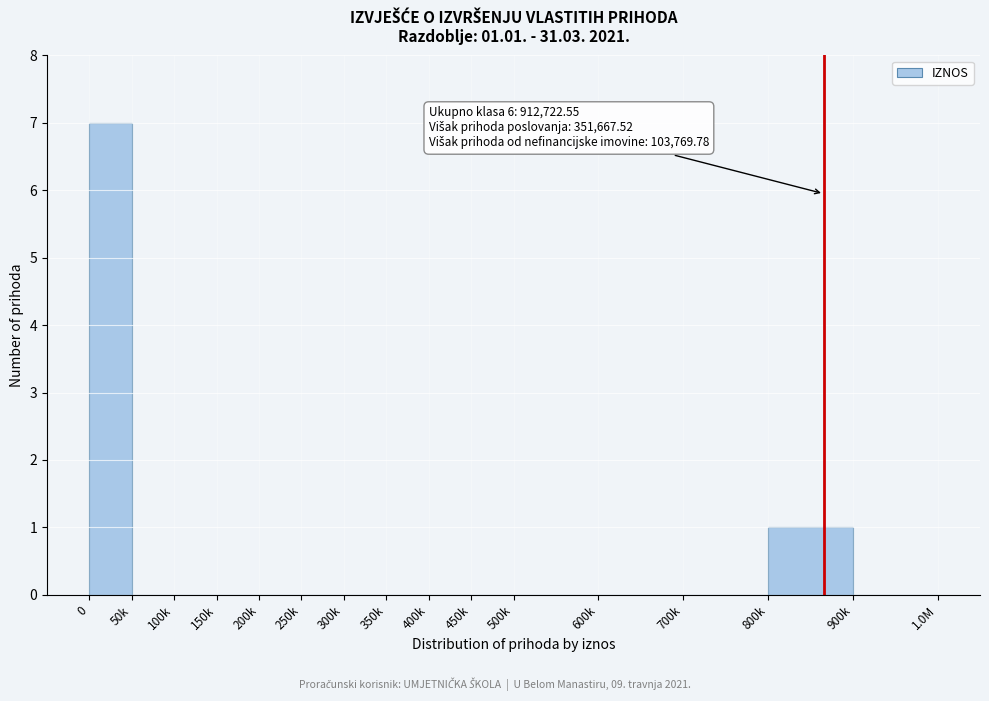

Reading left to right, what are all the values shown in this chart?

0=7	50k=0	100k=0	150k=0	200k=0	250k=0	300k=0	350k=0	400k=0	450k=0	500k=0	600k=0	700k=0	800k=1	900k=0